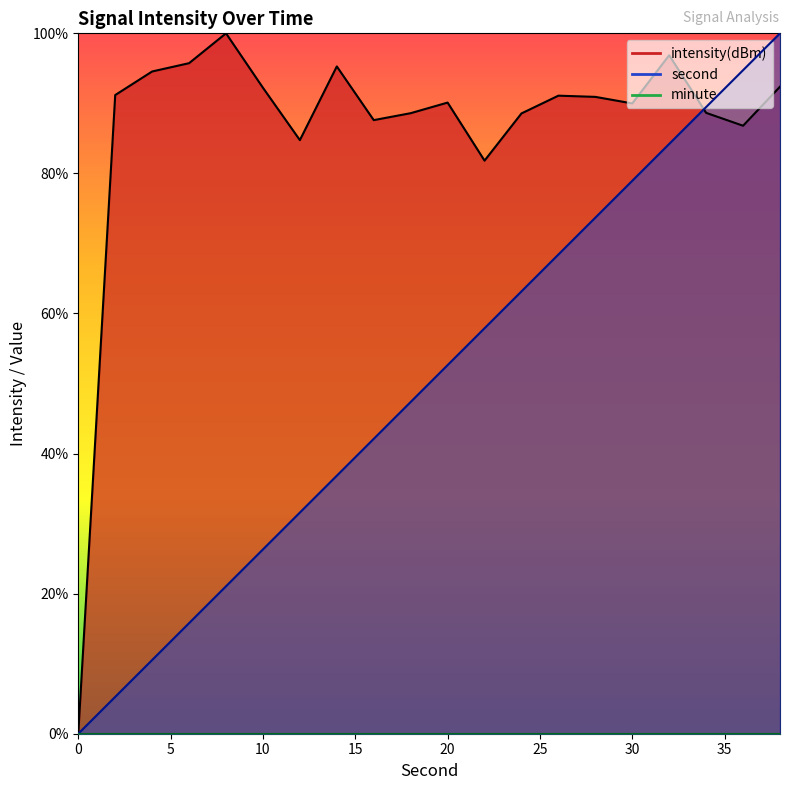

Which series has the largest range (max minus min)?

second